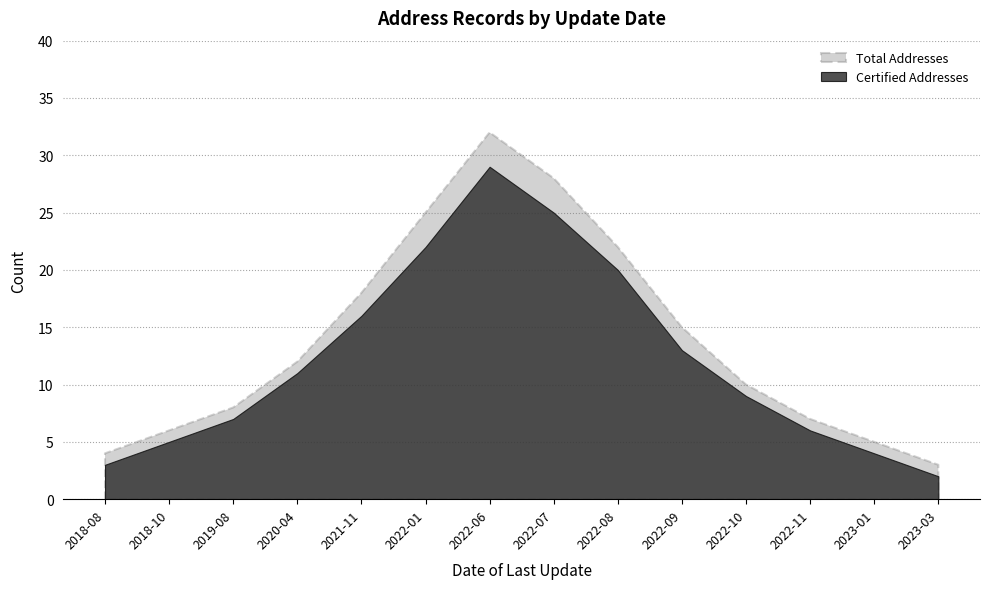

True or false: Certified Addresses and Total Addresses intersect in this chart.

False